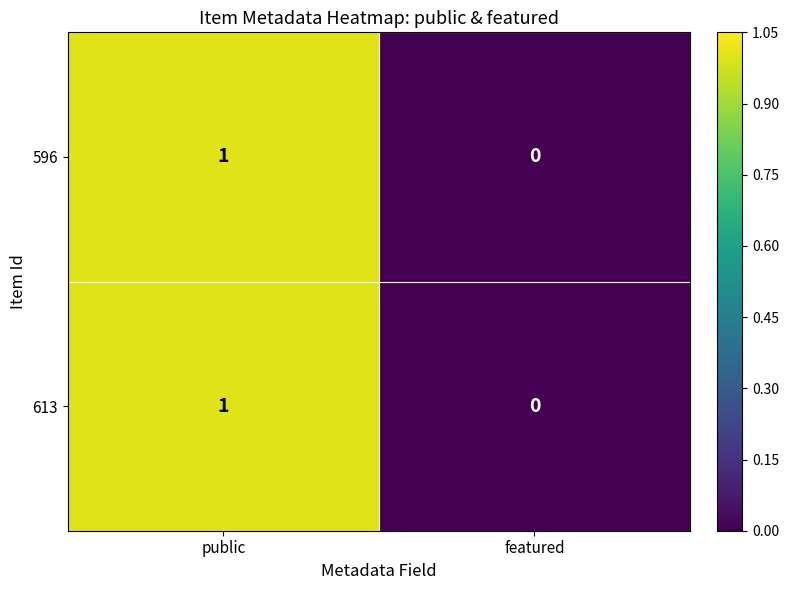

What is the total value across all series at public?

2